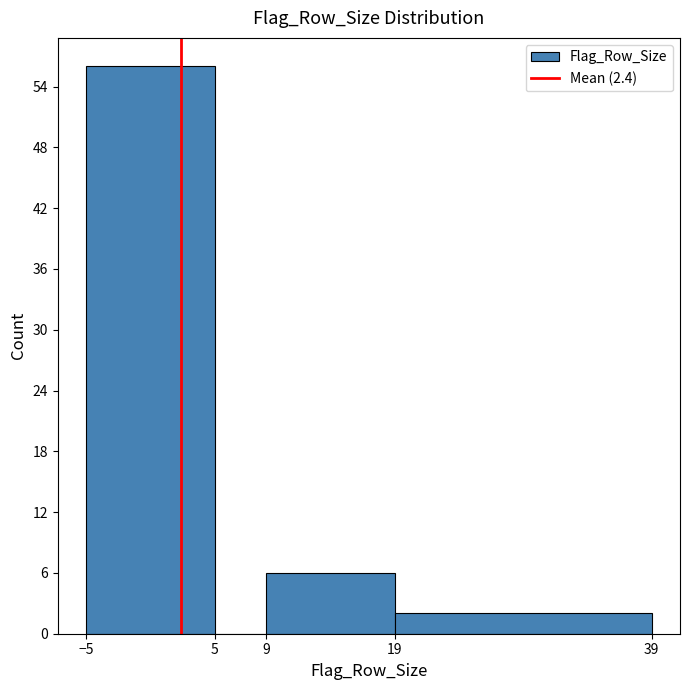

Which range on the x-axis has the tallest bar?

-5 to 5